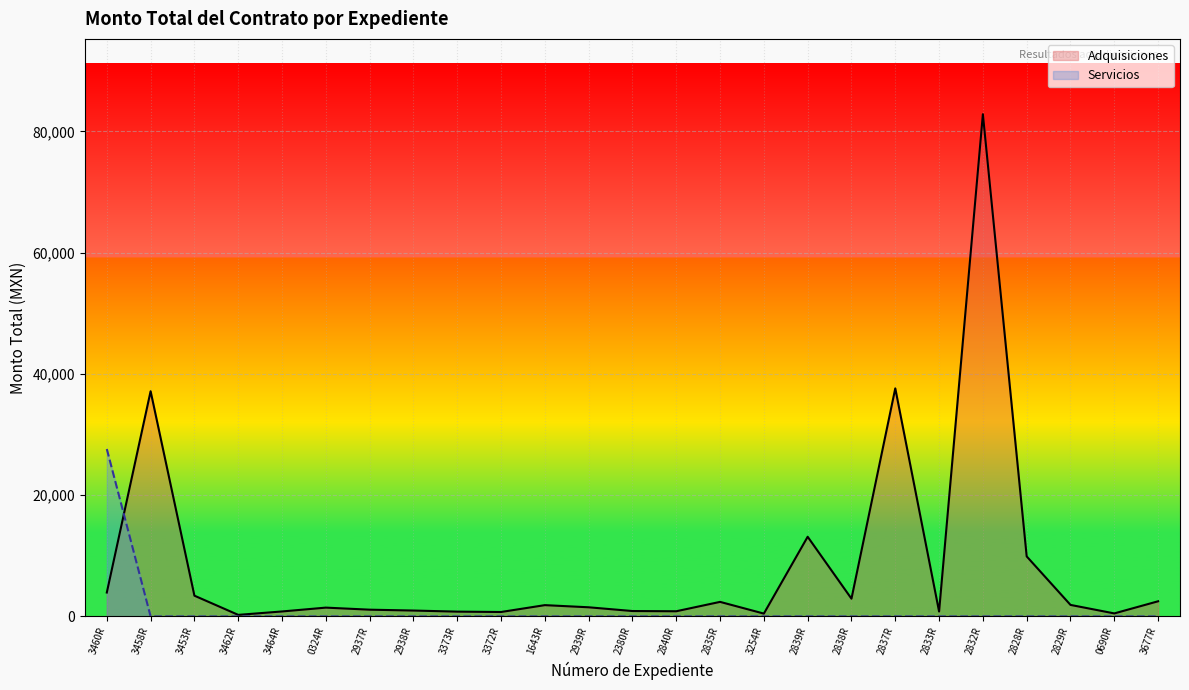

What is the average value of the Servicios series?

1104.3